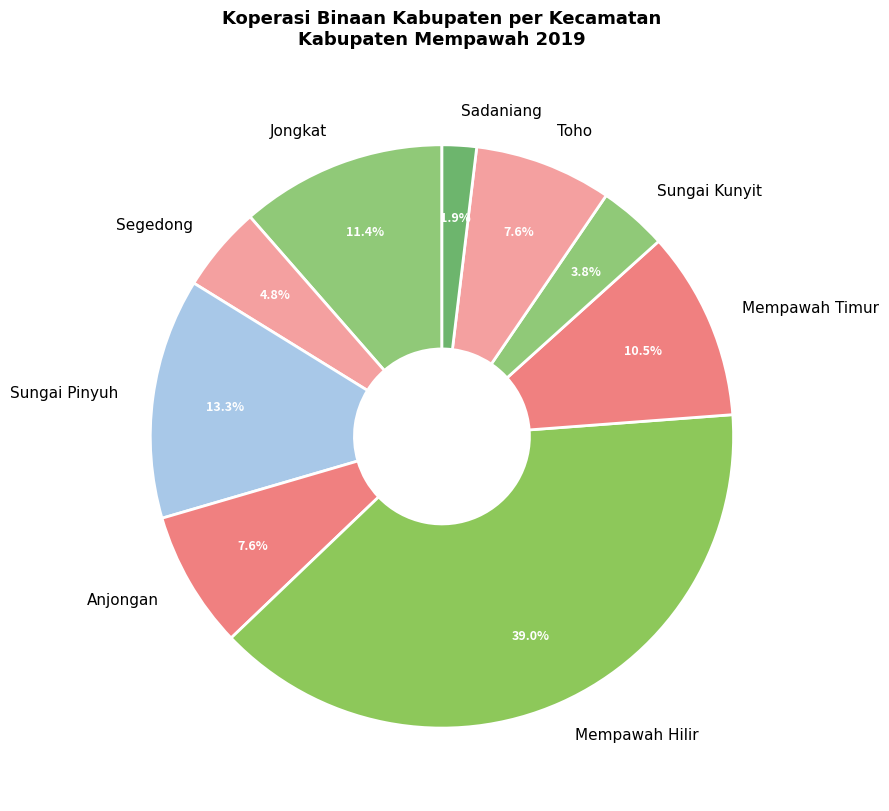

To the nearest percent, what is the combined percentage of Segedong and Sungai Kunyit?

9%